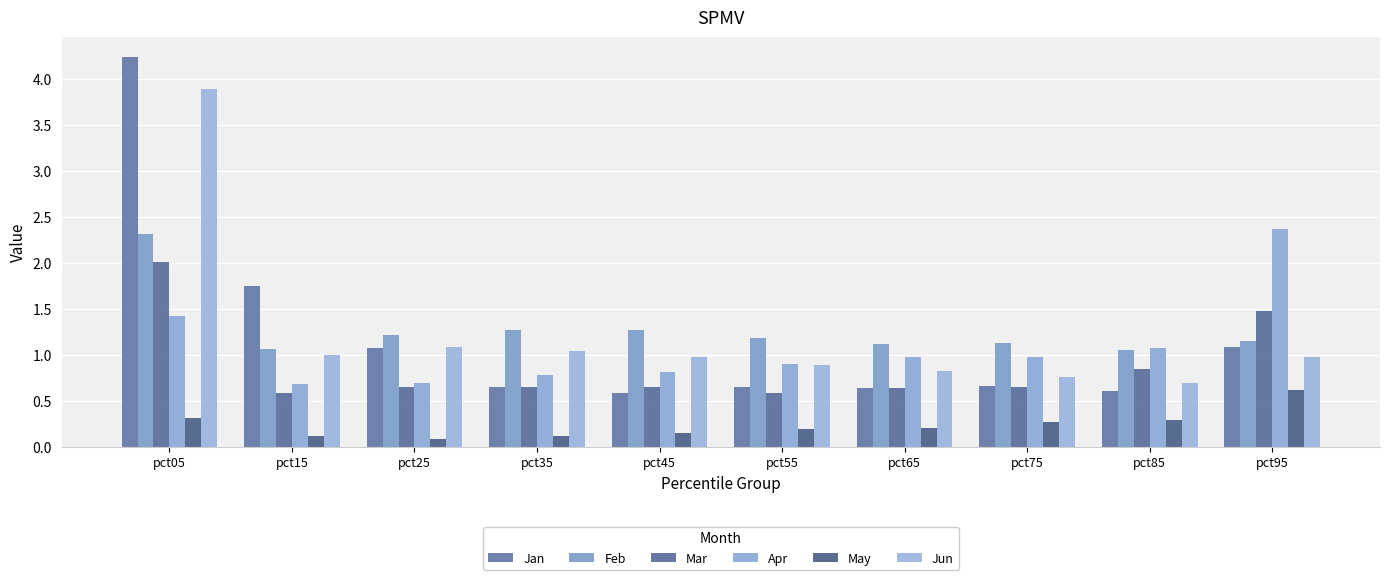

Reading left to right, extract all data points from this chart.

Jan: pct05=4.2	pct15=1.7	pct25=1.1	pct35=0.6	pct45=0.6	pct55=0.6	pct65=0.6	pct75=0.7	pct85=0.6	pct95=1.1
Feb: pct05=2.3	pct15=1.1	pct25=1.2	pct35=1.3	pct45=1.3	pct55=1.2	pct65=1.1	pct75=1.1	pct85=1.1	pct95=1.2
Mar: pct05=2.0	pct15=0.6	pct25=0.7	pct35=0.6	pct45=0.6	pct55=0.6	pct65=0.6	pct75=0.6	pct85=0.8	pct95=1.5
Apr: pct05=1.4	pct15=0.7	pct25=0.7	pct35=0.8	pct45=0.8	pct55=0.9	pct65=1.0	pct75=1.0	pct85=1.1	pct95=2.4
May: pct05=0.3	pct15=0.1	pct25=0.1	pct35=0.1	pct45=0.1	pct55=0.2	pct65=0.2	pct75=0.3	pct85=0.3	pct95=0.6
Jun: pct05=3.9	pct15=1.0	pct25=1.1	pct35=1.0	pct45=1.0	pct55=0.9	pct65=0.8	pct75=0.8	pct85=0.7	pct95=1.0